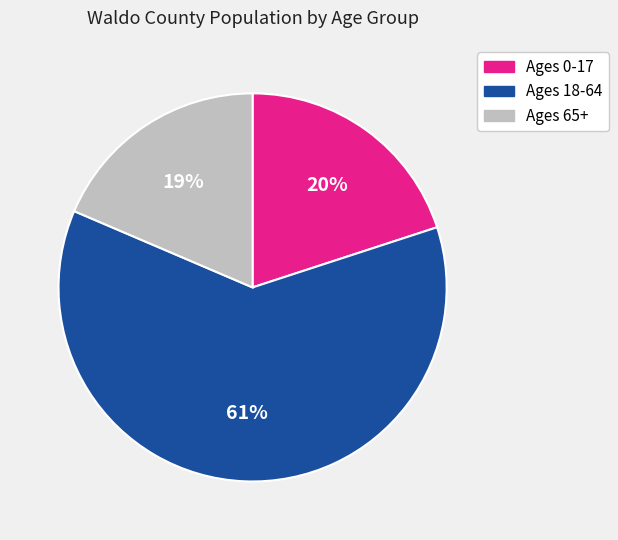

Do Ages 65+ and Ages 0-17 together represent more than half of the pie?

No